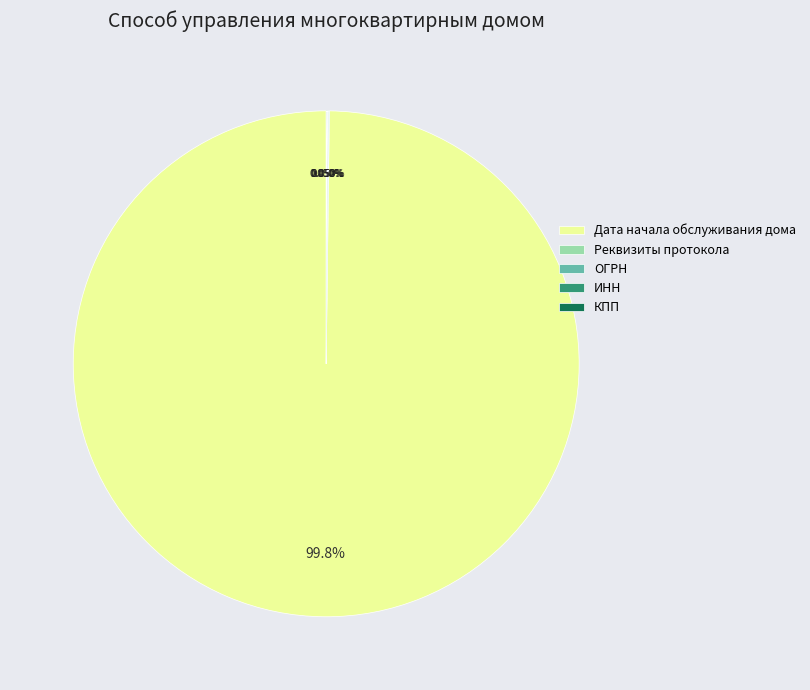

Which slice is the largest?

Дата начала обслуживания дома